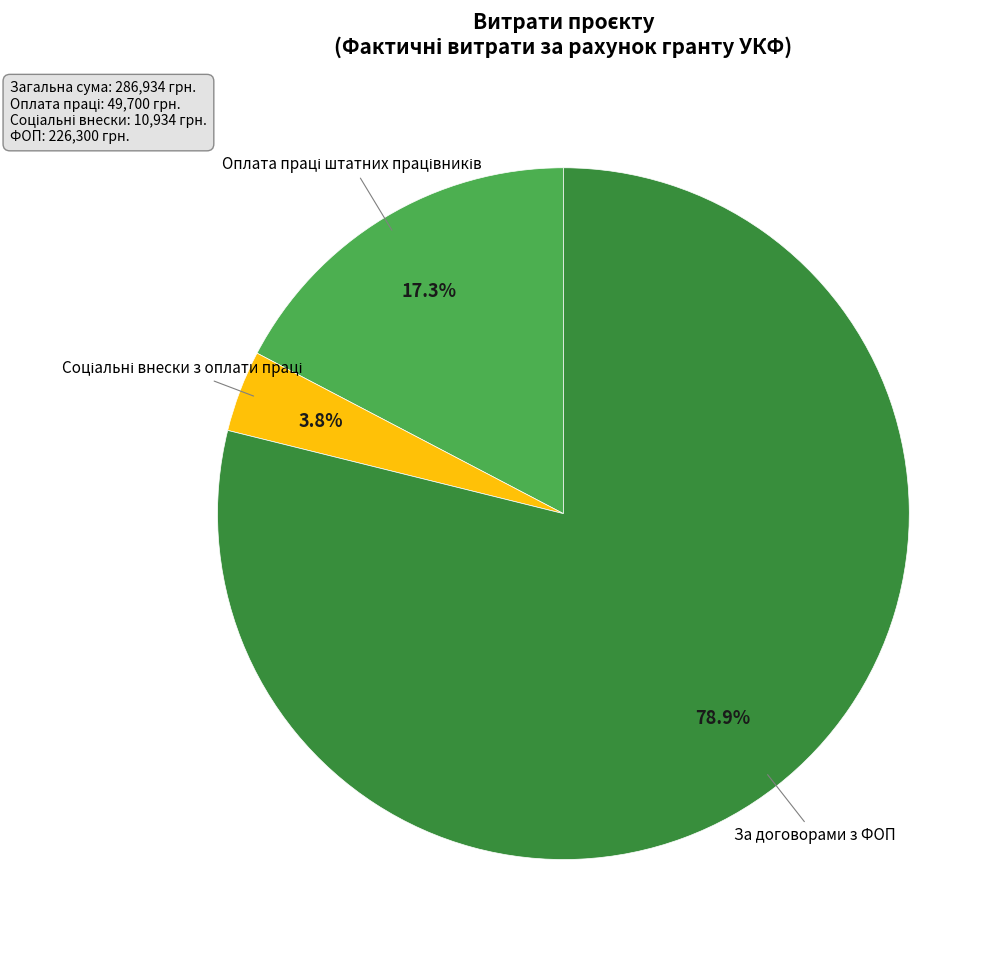

Which slice is the largest?

За договорами з ФОП